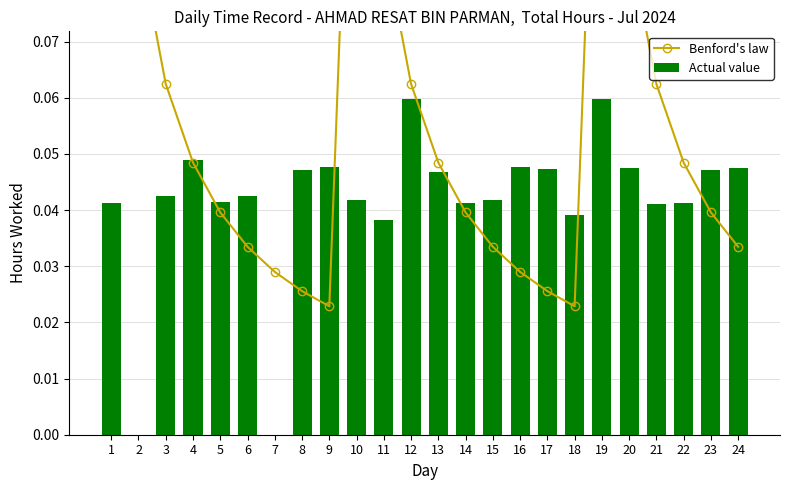

Rank the categories by Actual value value from lowest to highest.

2, 7, 11, 18, 21, 22, 1, 14, 5, 10, 15, 6, 3, 13, 8, 23, 17, 20, 24, 9, 16, 4, 12, 19